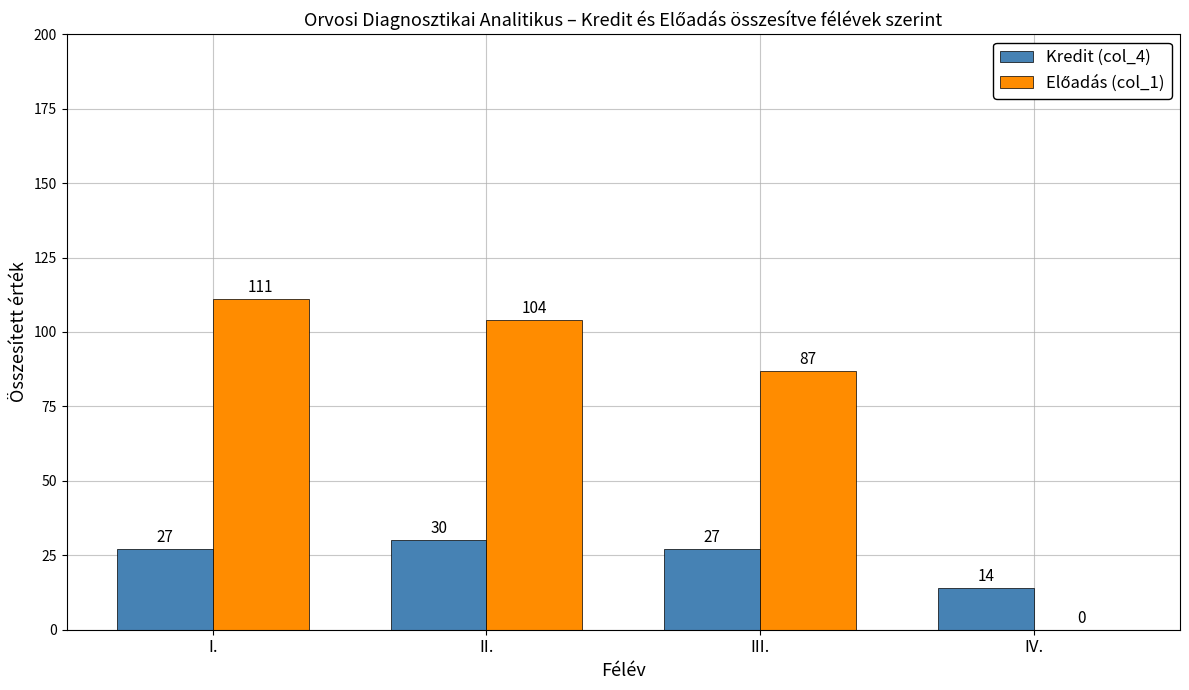

Which label corresponds to the largest value in the chart?

I.